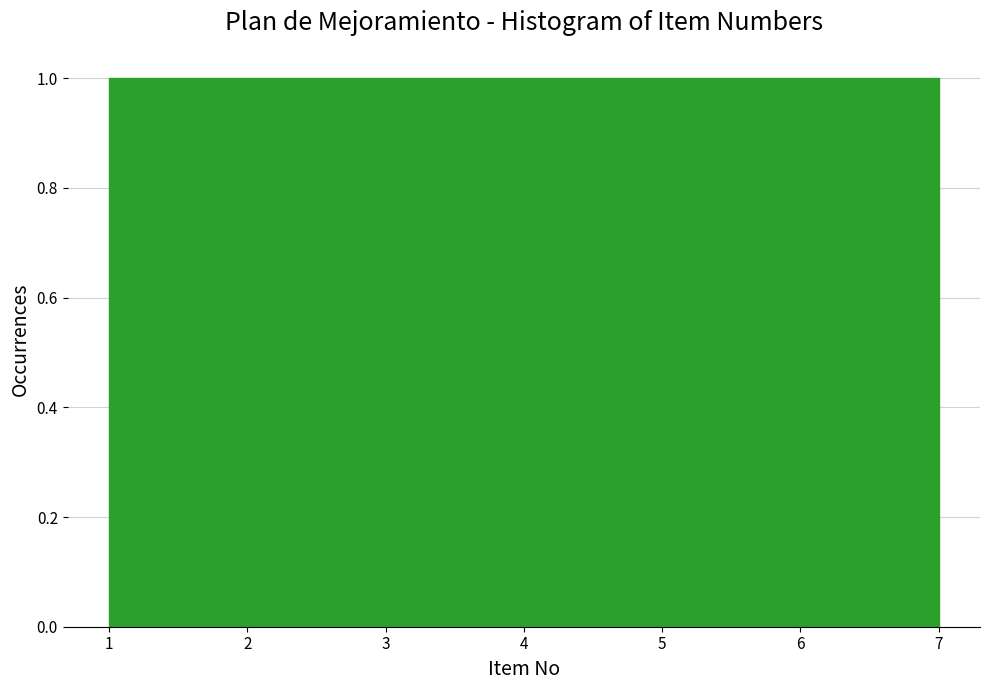

Reading left to right, list every bar in this chart as the range it spans on the x-axis followed by its height. Neither the bar edges nor the heights are printed on the chart, so give them approximately, as read against the axes.

1.0 to 1.9: 1
1.9 to 2.7: 1
2.7 to 3.6: 1
3.6 to 4.4: 1
4.4 to 5.3: 1
5.3 to 6.1: 1
6.1 to 7.0: 1